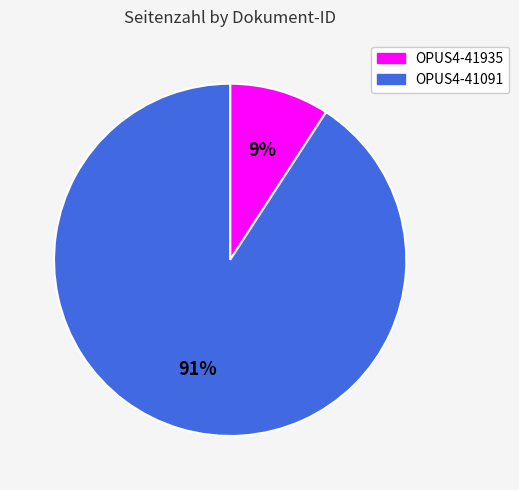

Combined, do OPUS4-41091 and OPUS4-41935 account for over 50%?

Yes